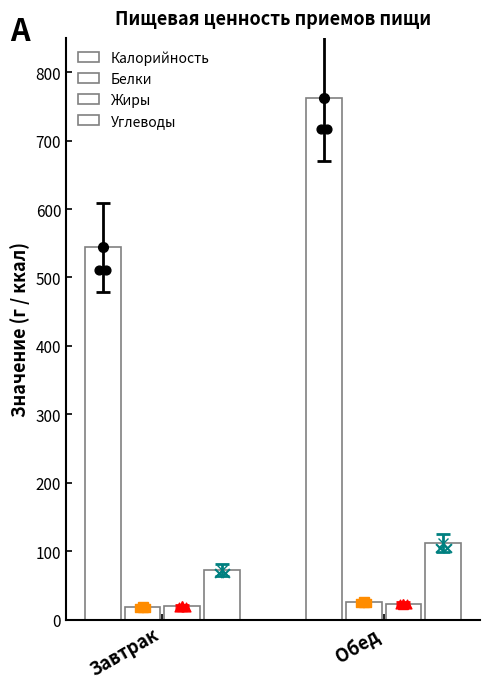

Which series has the largest total across all categories?

Калорийность